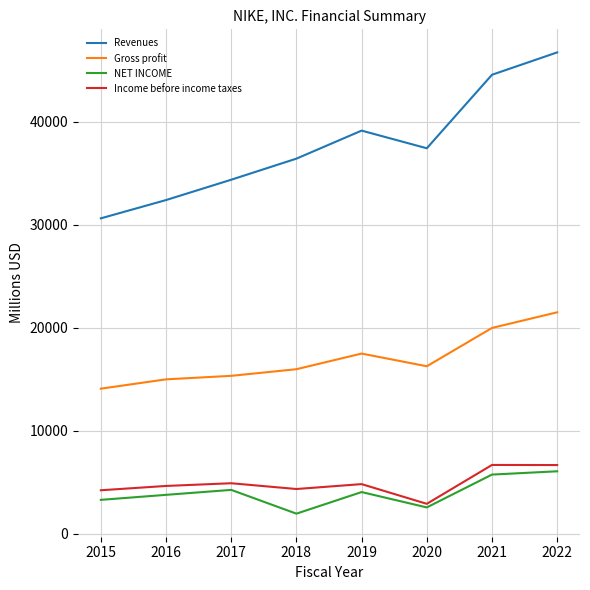

Is it true that Gross profit equals 16241 at 2020?

True